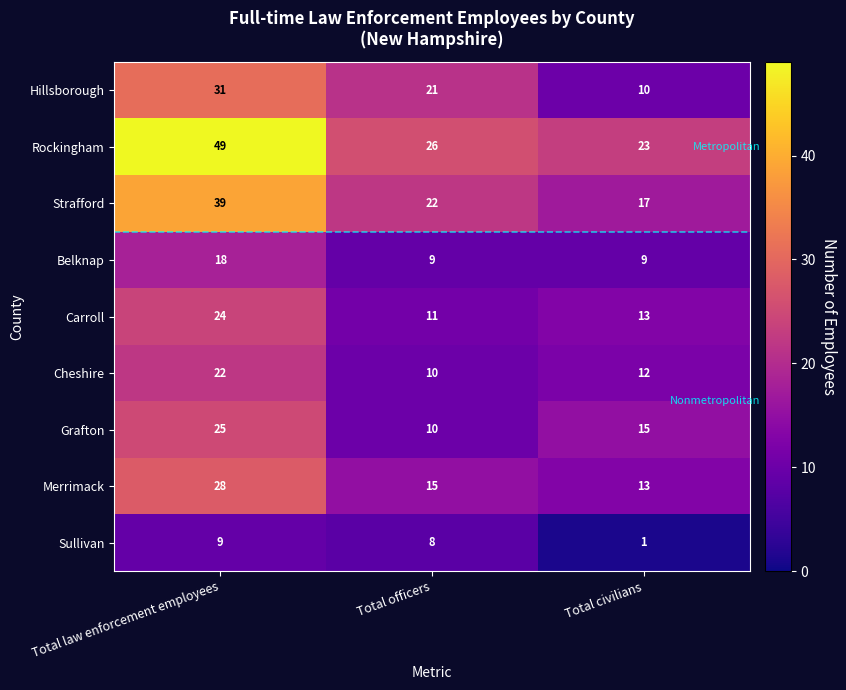

The Carroll series shows 3 at Total officers. True or false?

False